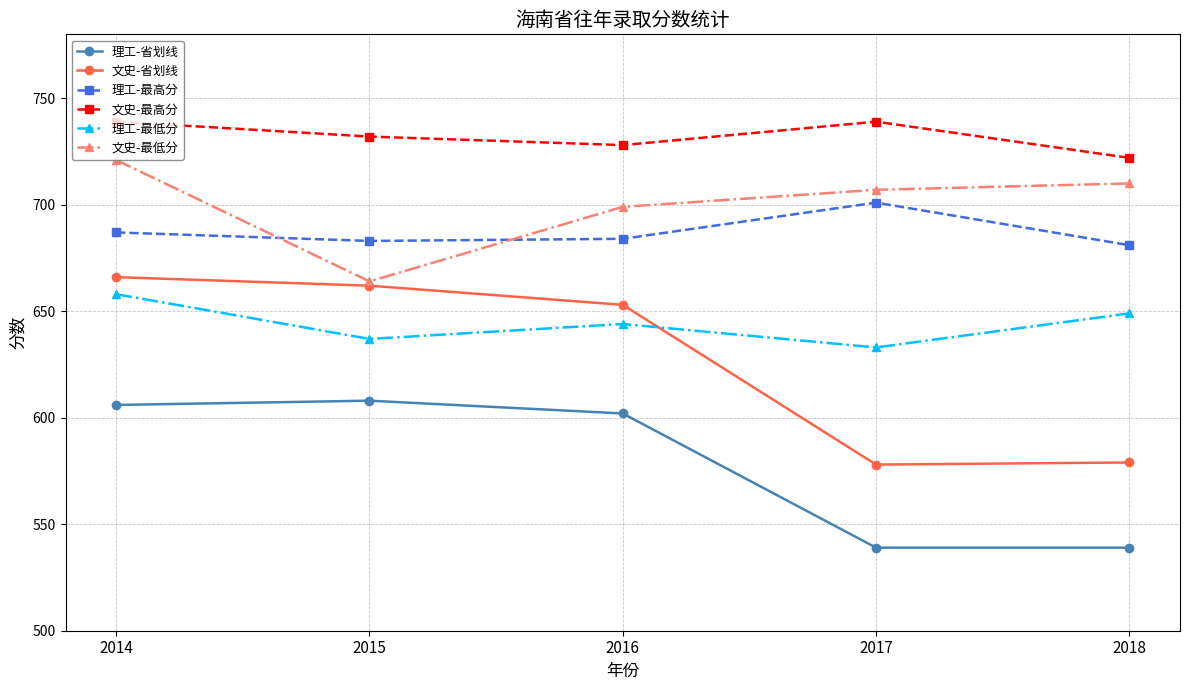

What is the highest value of the 理工-省划线 series?

608